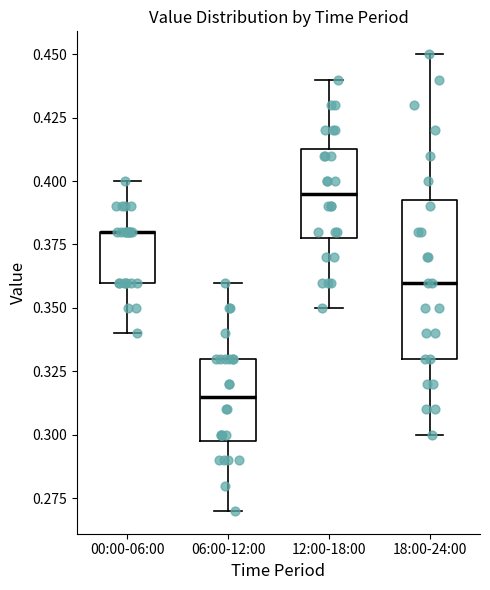

Reading left to right, transcribe this box plot: for each box, give where its median line is, the range the box spans, and where its two whiskers end, as read against the y-axis. The values are not printed on the chart, so give them approximately, as read against the axis.

00:00-06:00: median 0.380 (drawn on the box's upper edge), box 0.360 to 0.380, whiskers 0.340 to 0.400
06:00-12:00: median 0.315, box 0.300 to 0.330, whiskers 0.270 to 0.360
12:00-18:00: median 0.395, box 0.380 to 0.415, whiskers 0.350 to 0.440
18:00-24:00: median 0.360, box 0.330 to 0.395, whiskers 0.300 to 0.450